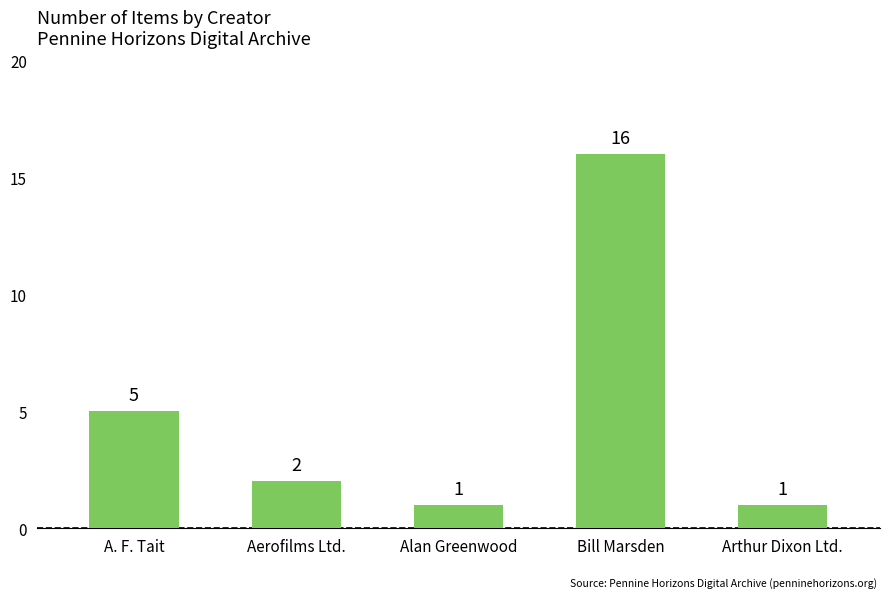

Are the bars horizontal?

No